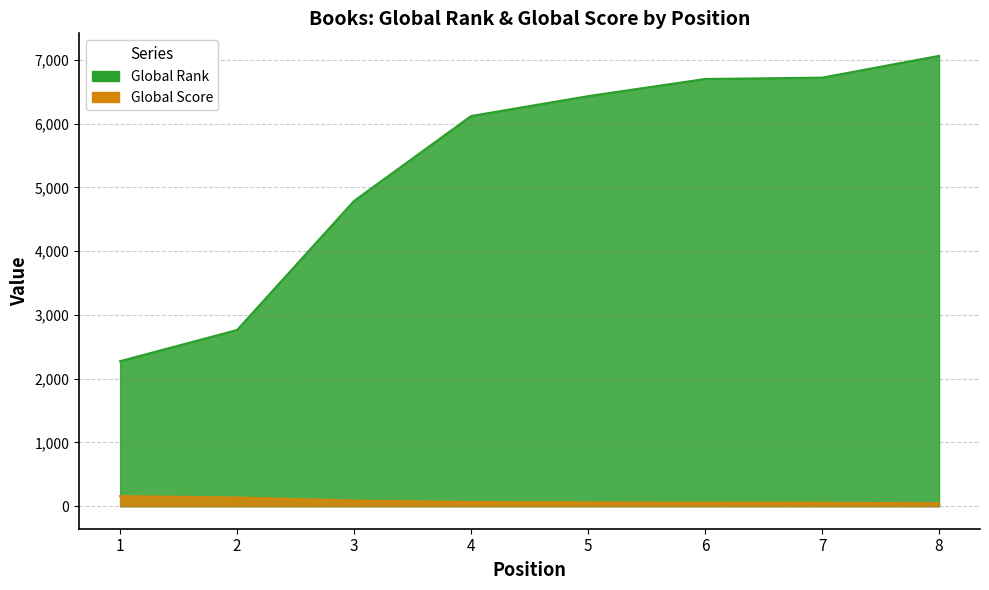

Reading left to right, what are all the values shown in this chart?

Global Score: 159	136	88	65	59	53	52	47
Global Rank: 2275	2764	4789	6120	6432	6701	6722	7064